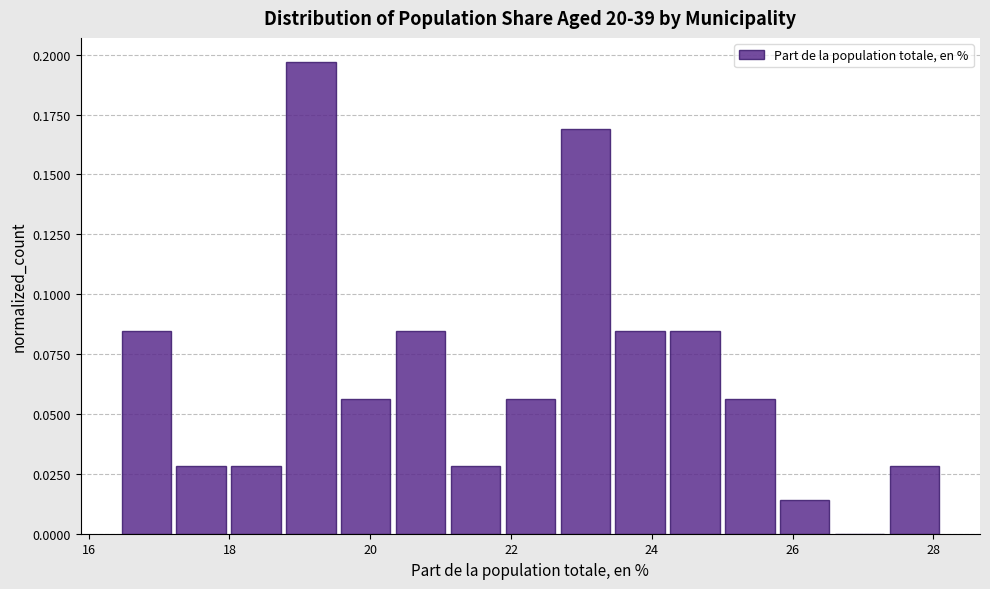

Around what value on the x-axis is the tallest bar? Give the approximate position of its centre, as read against the axis.

19.2